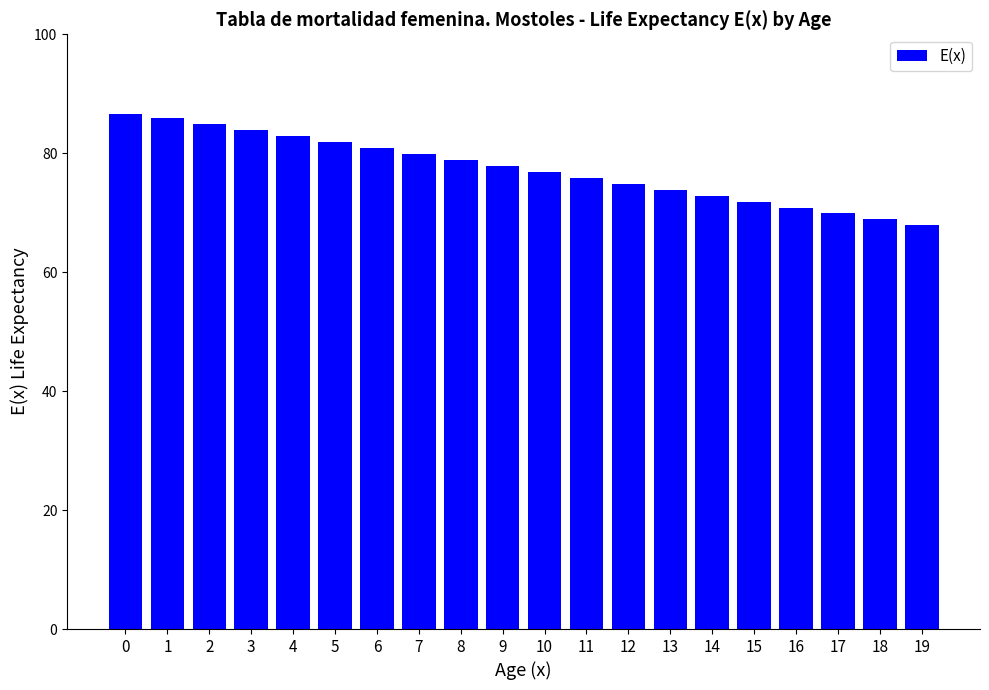

Reading right to left, what are all the values shown in this chart?

19=67.9	18=68.9	17=69.9	16=70.9	15=71.9	14=72.9	13=73.9	12=74.9	11=75.9	10=76.9	9=77.9	8=78.9	7=79.9	6=80.9	5=81.9	4=82.9	3=83.9	2=84.9	1=85.9	0=86.6